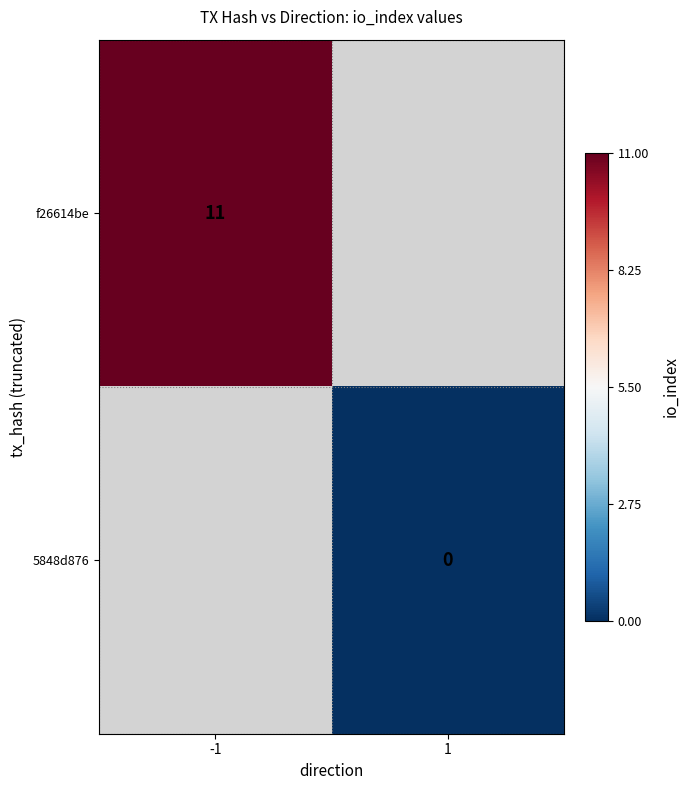

The value of f26614be at -1 is 5. True or false?

False